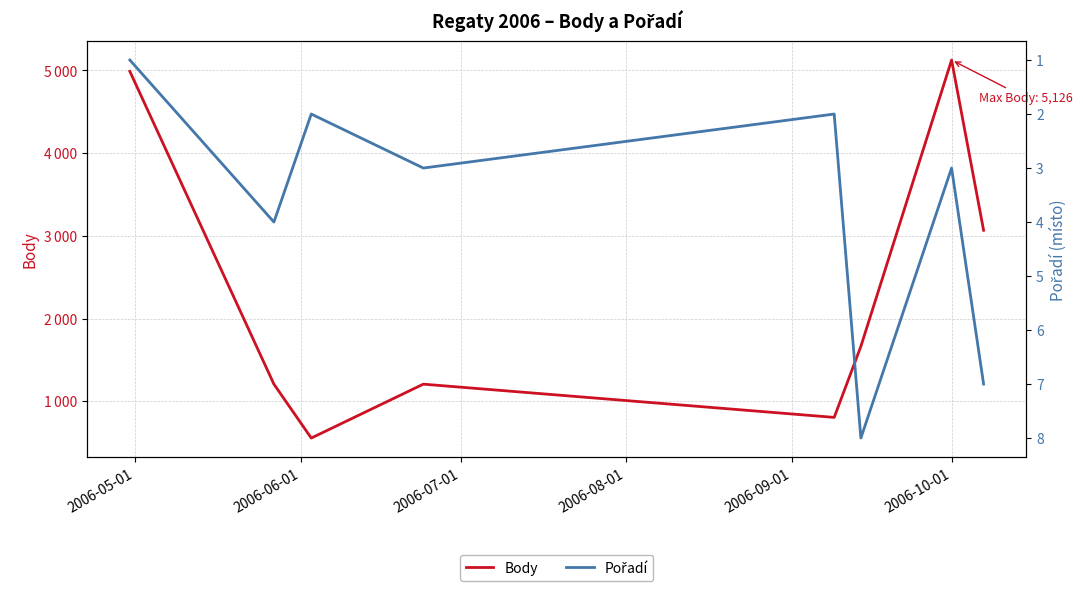

What is the maximum value shown in the chart?

5126